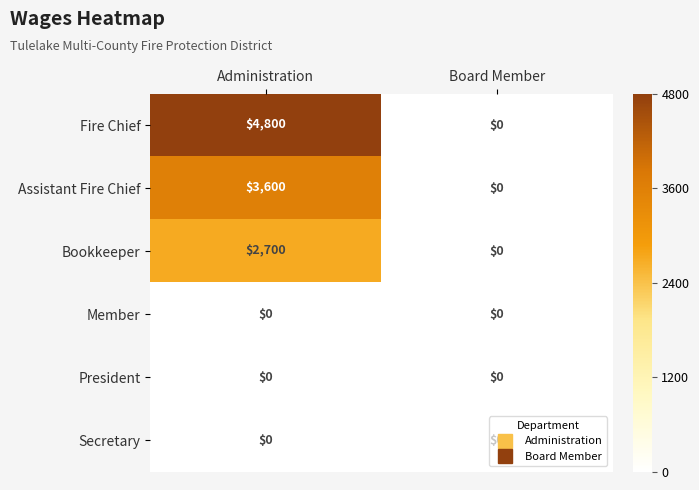

Which series changed the most between Administration and Board Member?

Fire Chief